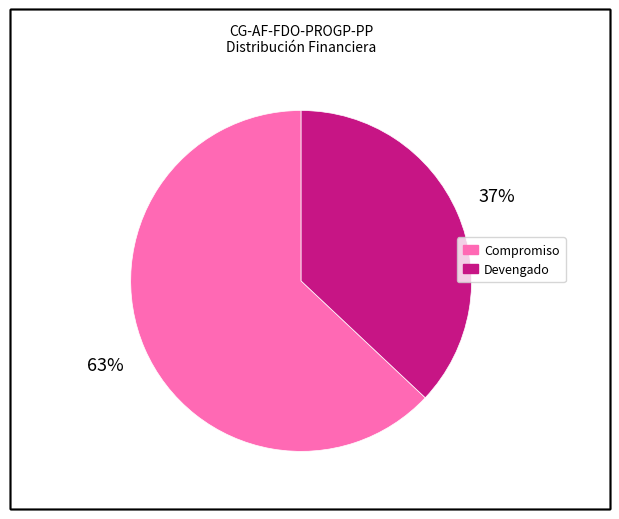

How many segments does this pie chart have?

2